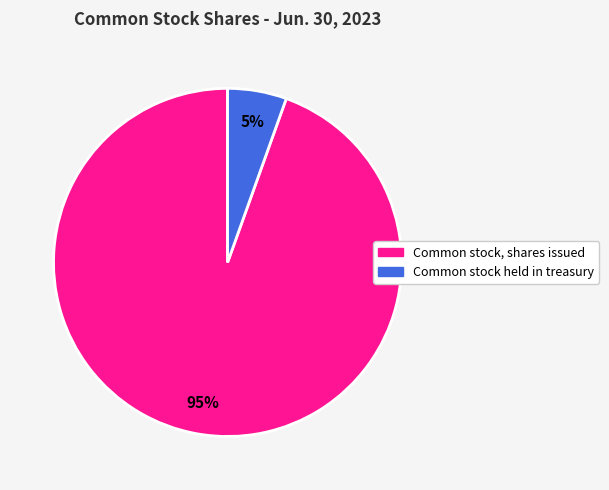

How many segments does this pie chart have?

2